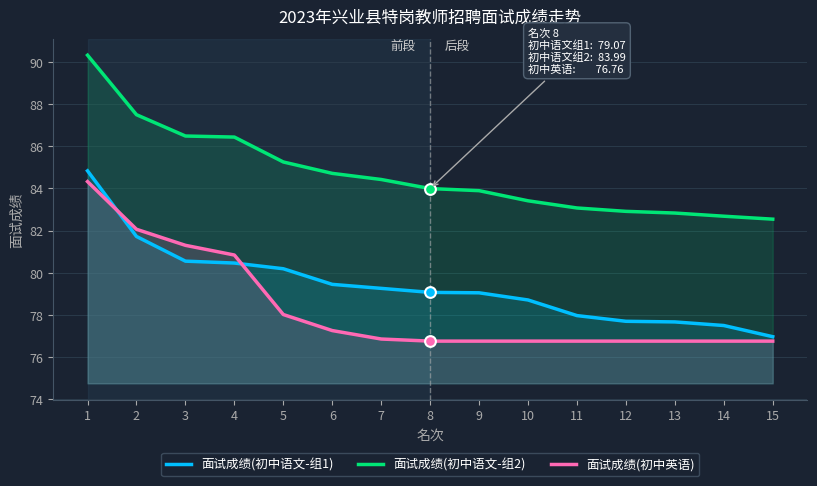

Which series contains the highest Y value?

面试成绩(初中语文-组2)